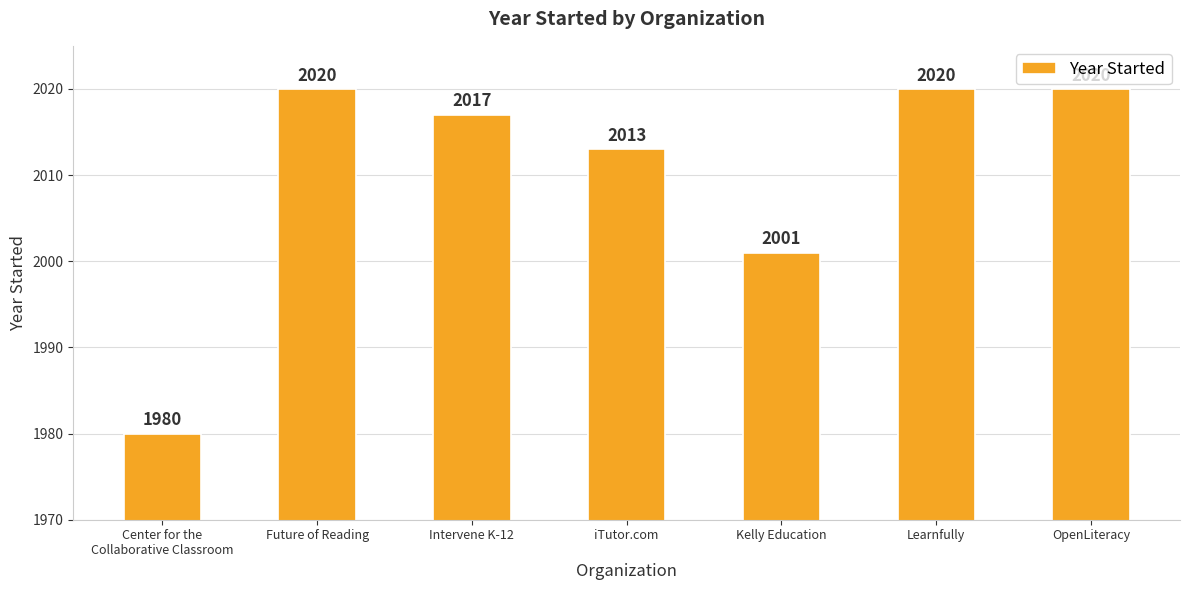

At which label is the value closest to 2000?

Kelly Education